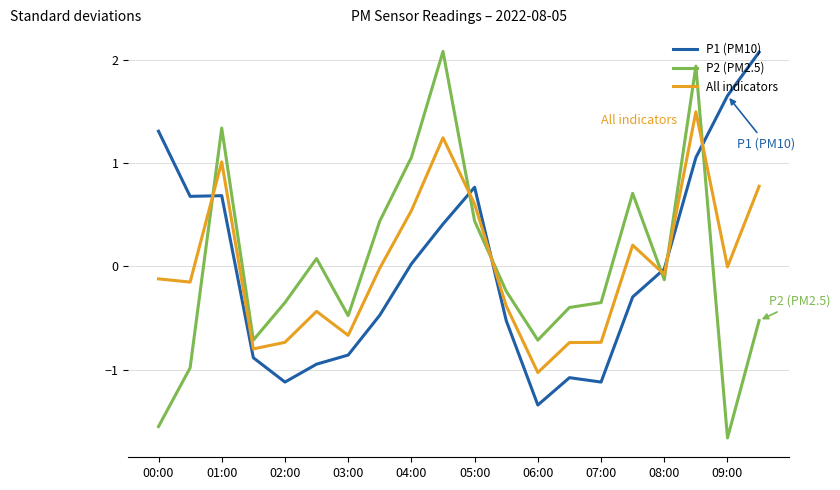

True or false: All indicators and P1 (PM10) intersect in this chart.

True